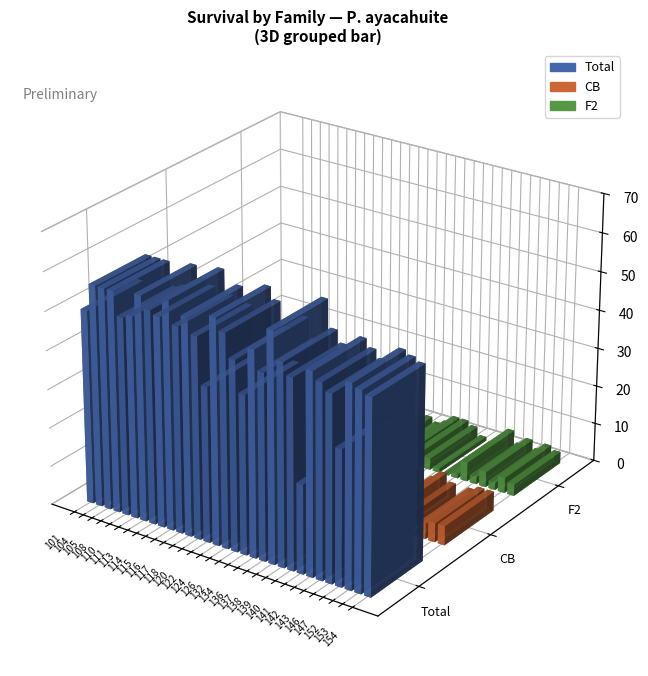

The value of CB at 146 is 4. True or false?

True